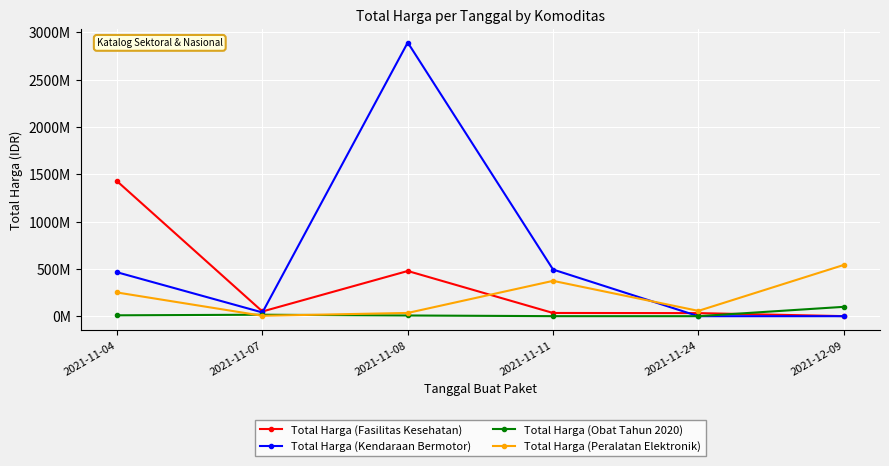

Between which two adjacent categories do Total Harga (Obat Tahun 2020) and Total Harga (Kendaraan Bermotor) first intersect?

2021-11-11 and 2021-11-24